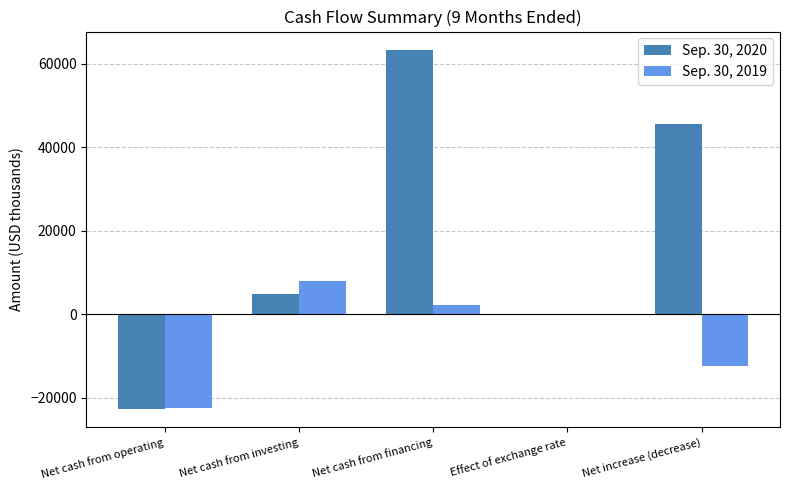

Which series changed the most between Net cash from operating and Net increase (decrease)?

Sep. 30, 2020